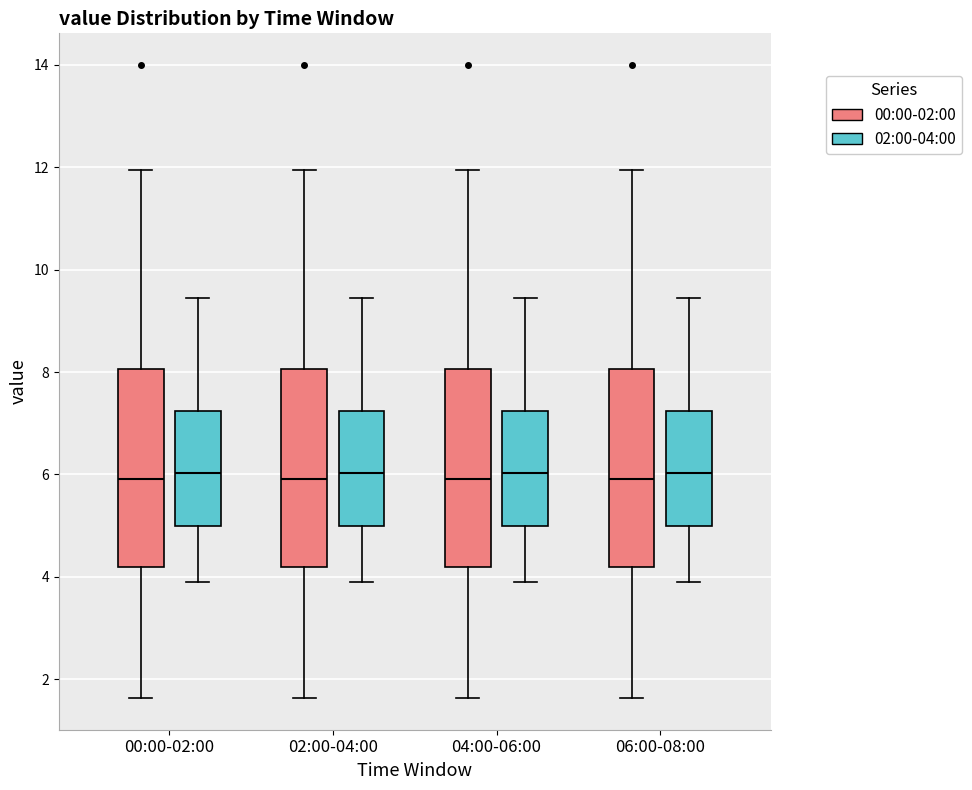

Where does the median line of the box for 02:00-04:00 (00:00-02:00) sit on the y-axis? The values are not printed on the chart, so give them approximately, as read against the axis.

6.0